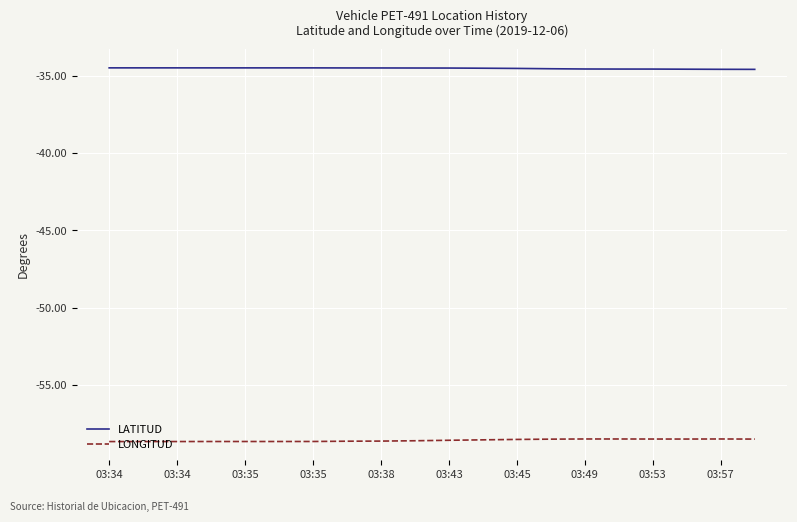

True or false: LONGITUD and LATITUD intersect in this chart.

False